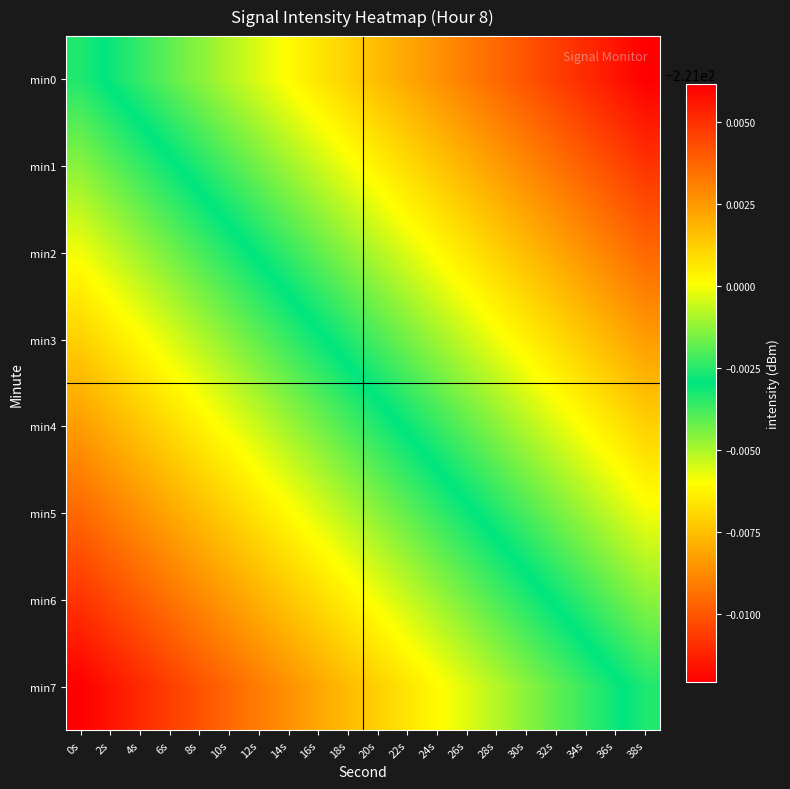

Which series has the widest spread of values?

min0